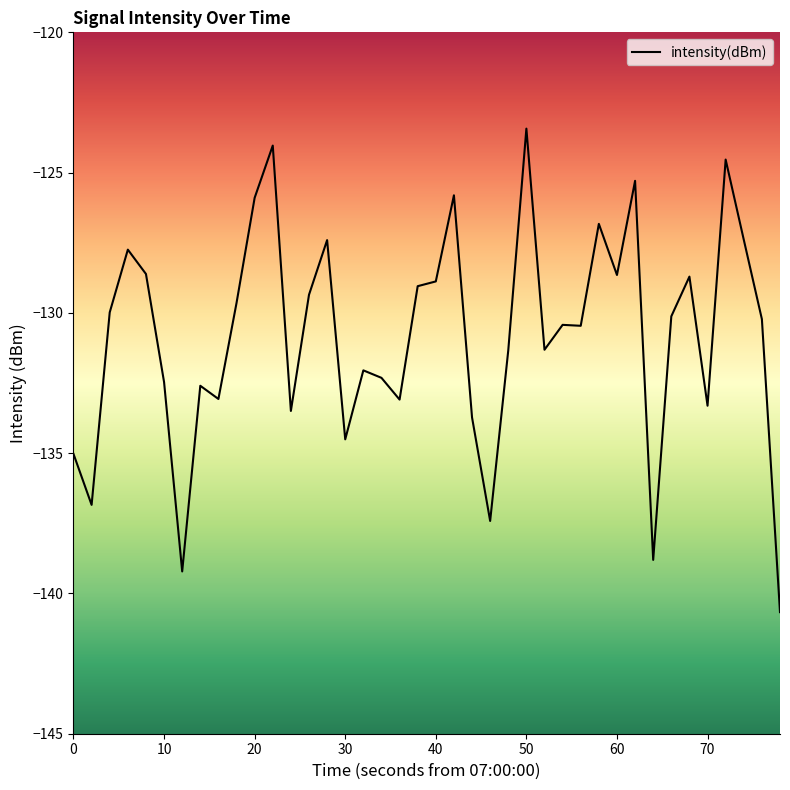

What is the smallest value displayed?

-140.7